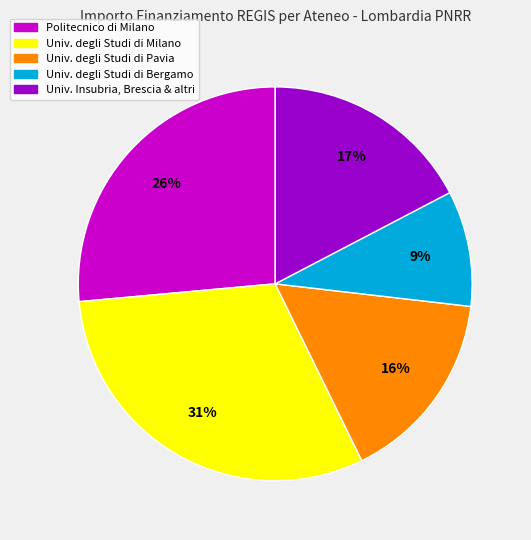

Does any single category account for the majority?

No